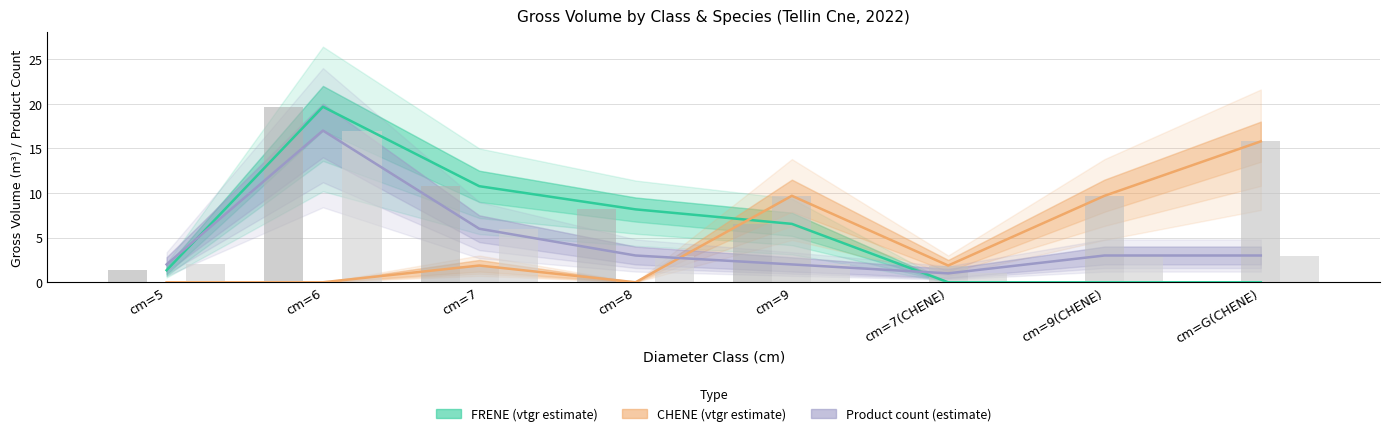

At cm=6, list the series in order from smallest to largest.

CHENE (vtgr estimate), Product count (estimate), FRENE (vtgr estimate)